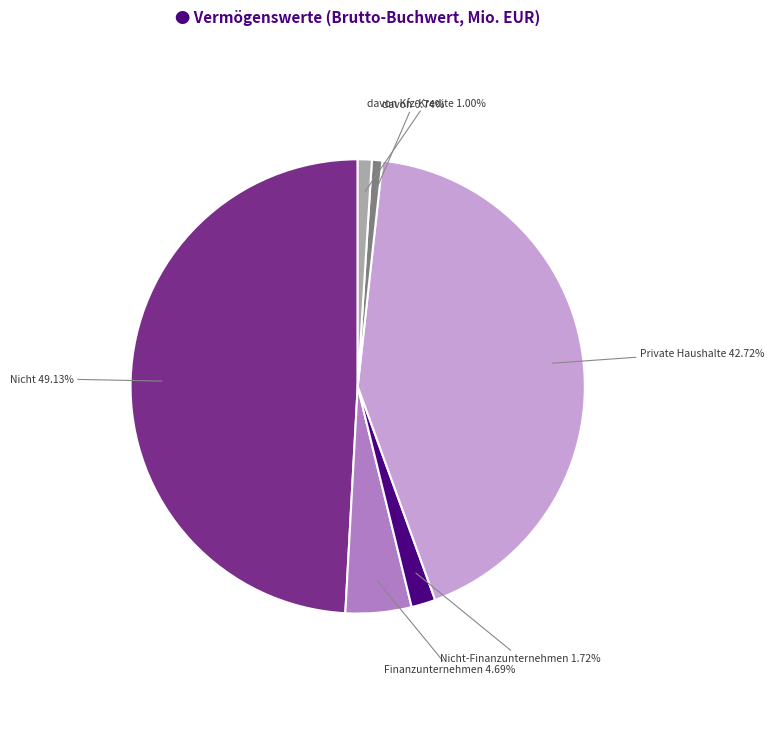

Does any single category account for the majority?

No